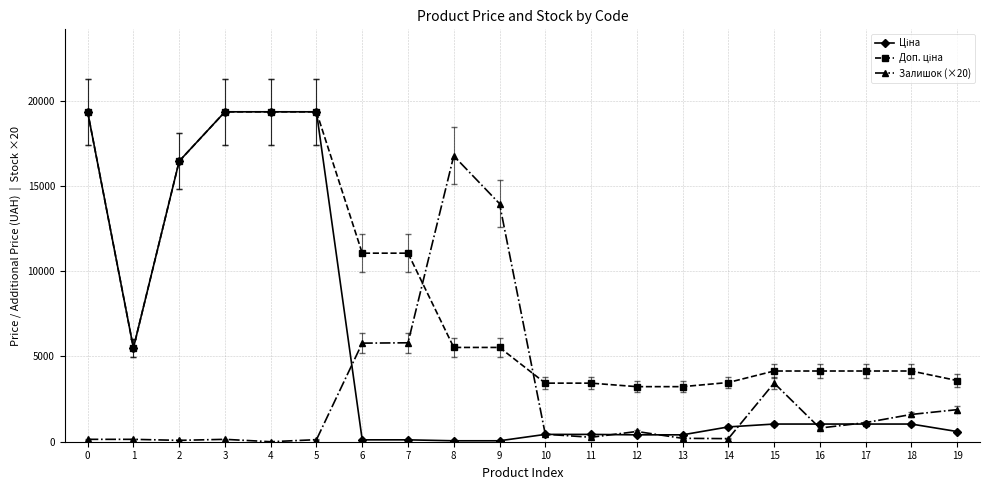

True or false: Залишок (×20) has more than 2 interior local peaks.

True